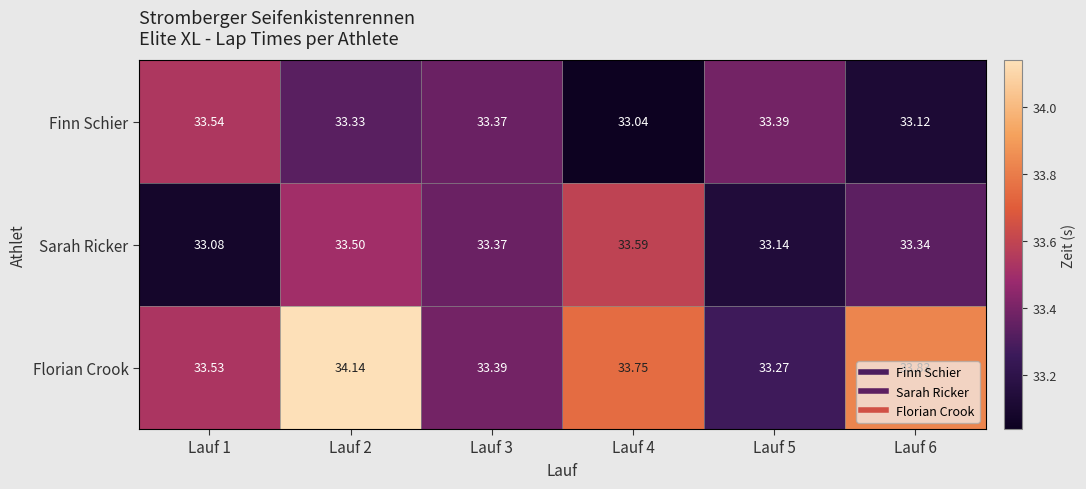

Between Lauf 1 and Lauf 4, which series saw the biggest shift?

Sarah Ricker